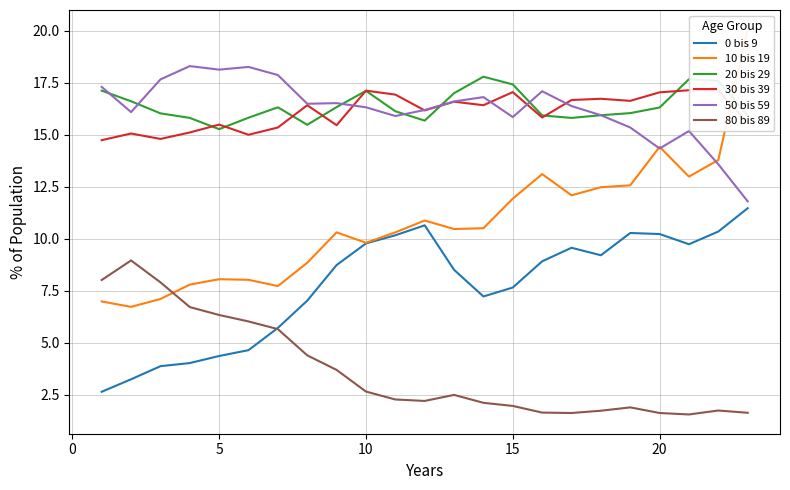

What is the difference between the highest and lowest values at 20?

13.6